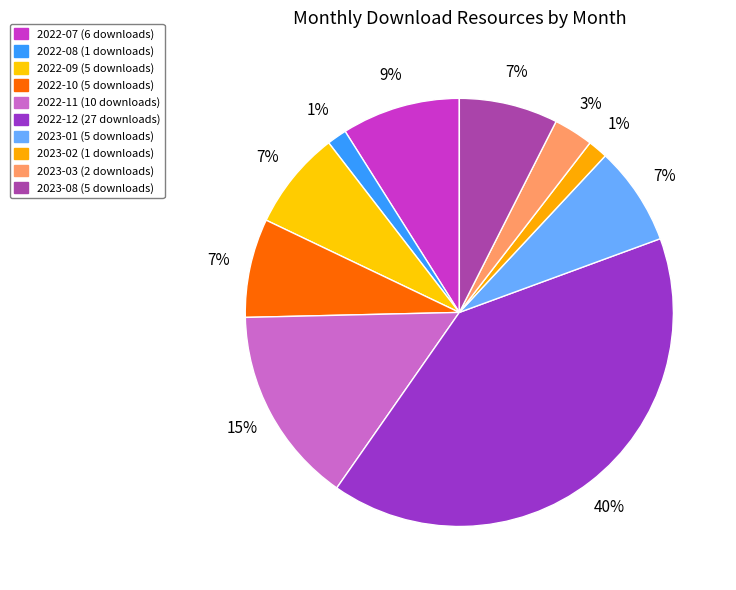

The 2023-03 slice represents 14% of the pie. True or false?

False